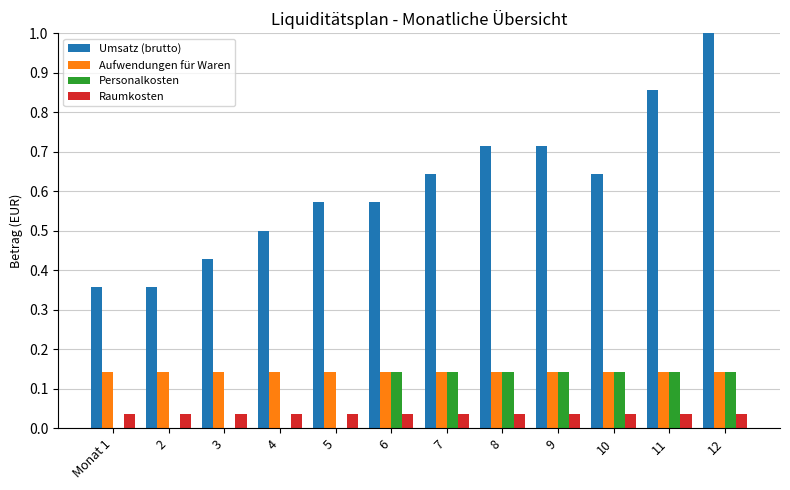

What is the sum of all Personalkosten values?

1.0